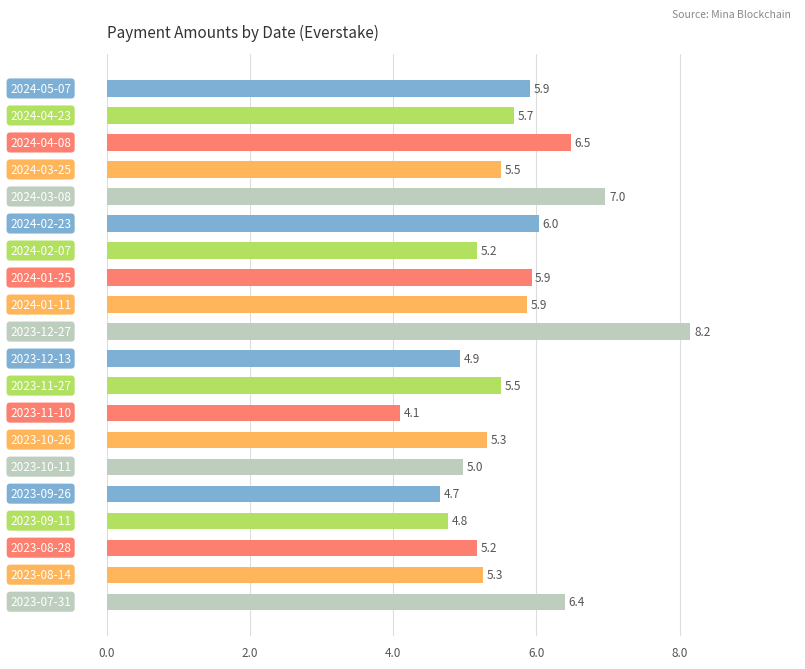

What is the value of the 17th bar from the top?

4.8